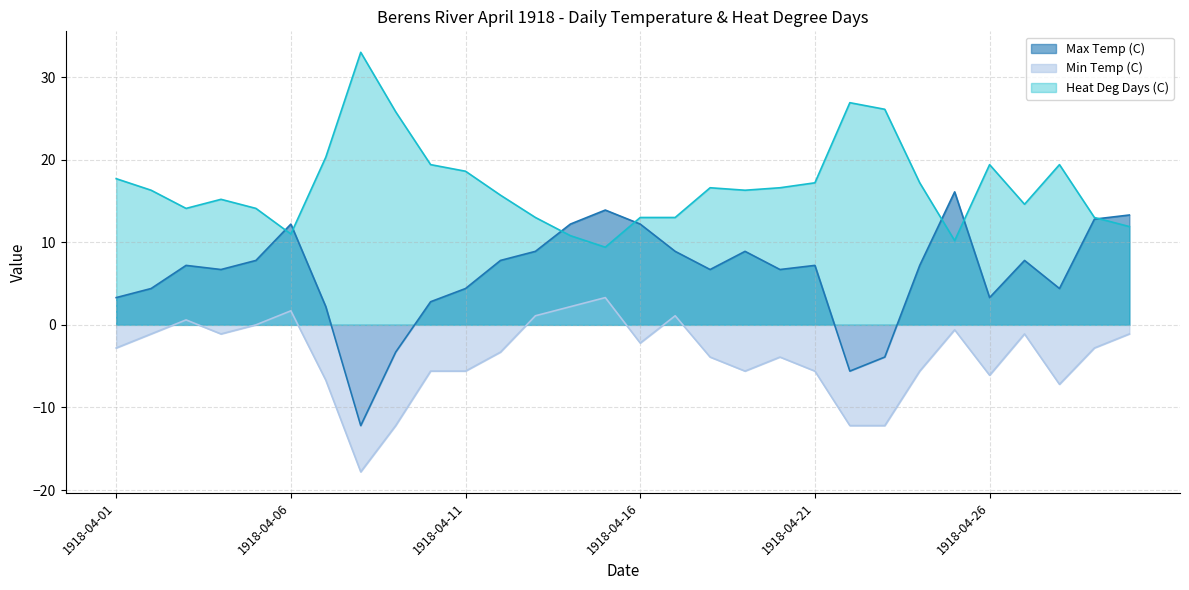

Is the value of Heat Deg Days (C) at 1918-04-01 greater than the value of Min Temp (C) at 1918-04-22?

Yes